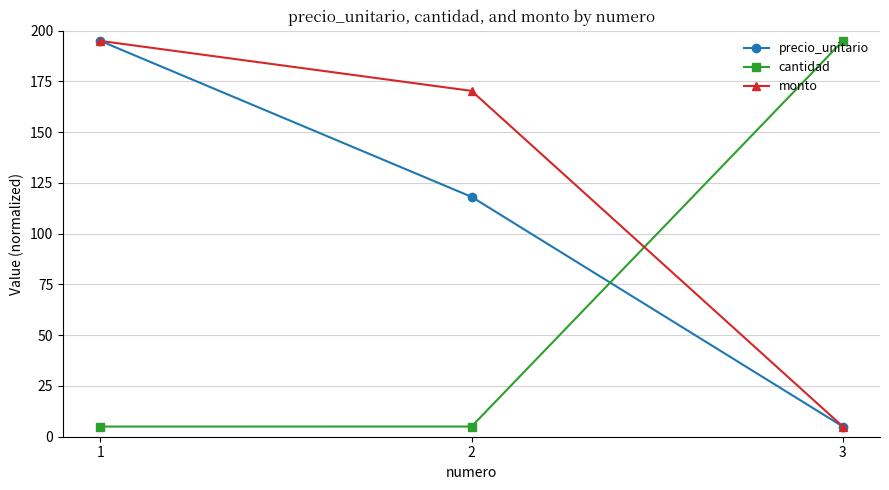

What is the sum of the precio_unitario values at 1 and 3?

200.0